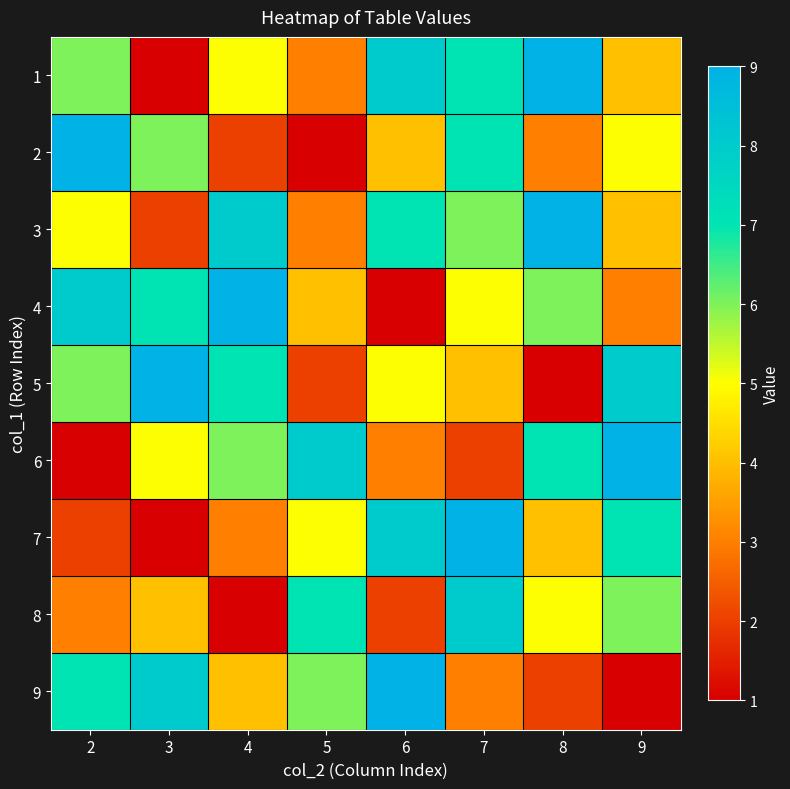

What is the difference between the highest and lowest values at 6?

8